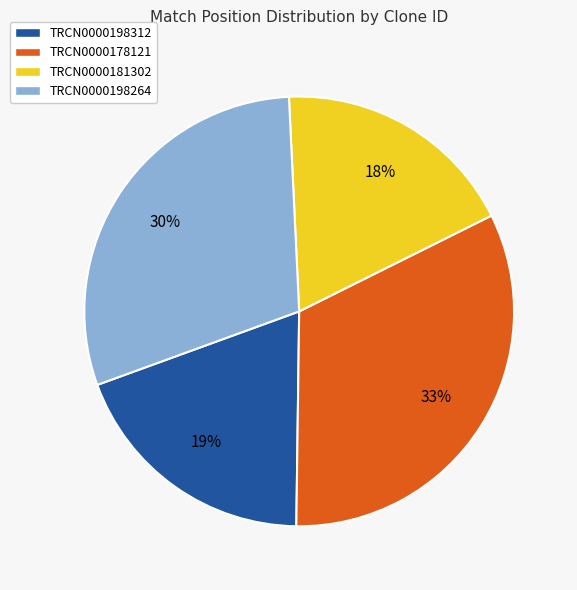

Which category has the smallest portion of the pie?

TRCN0000181302